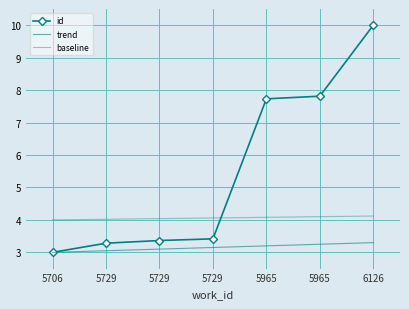

Which series changed the most between 5729 and 5965?

id